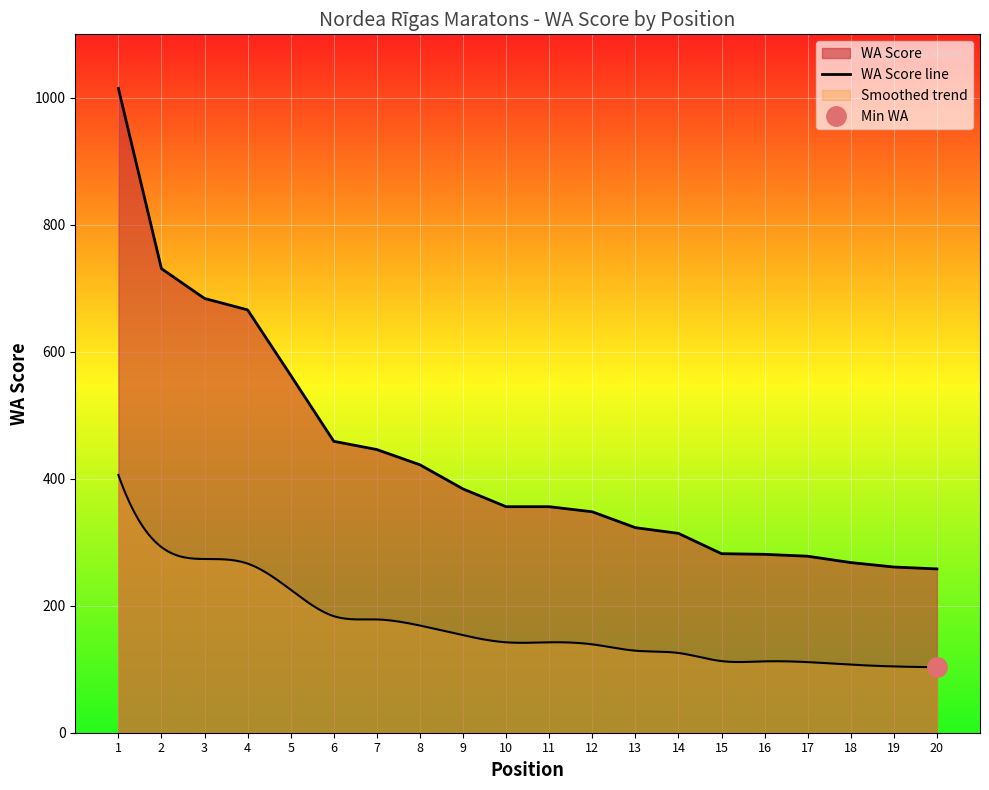

Is it true that the value at 8 is 583?

False